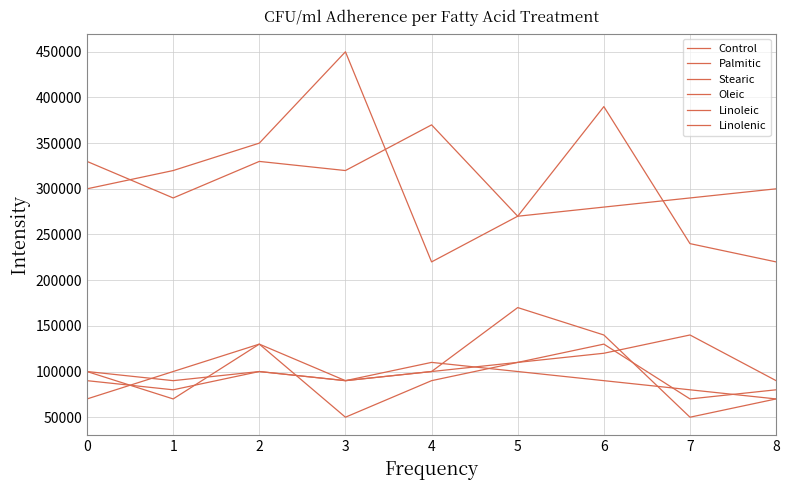

What is the spread (max minus min) of values at 1?

250000